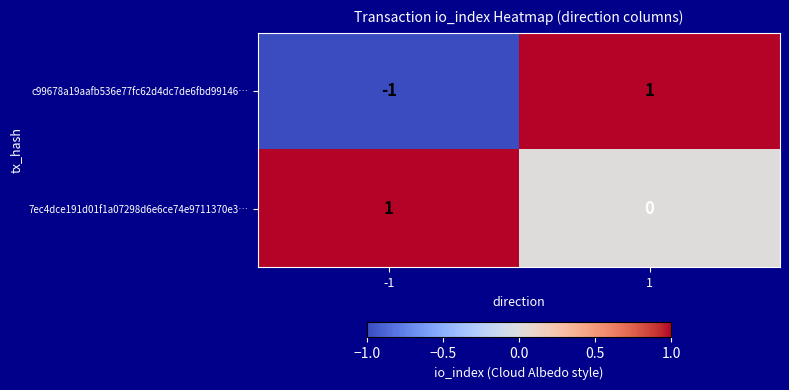

Is it true that 7ec4dce191d01f1a07298d6e6ce74e9711370e3… equals 0 at 1?

True